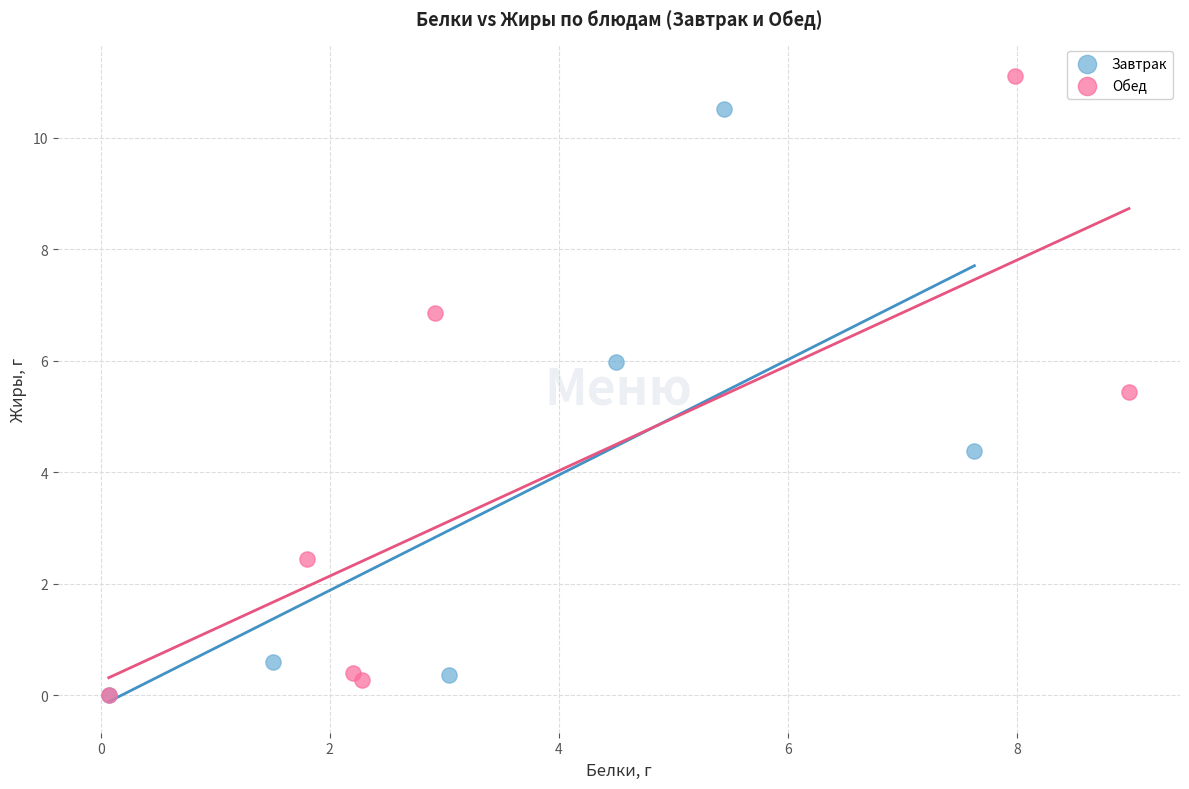

Which series has the largest Y range (max minus min)?

Обед